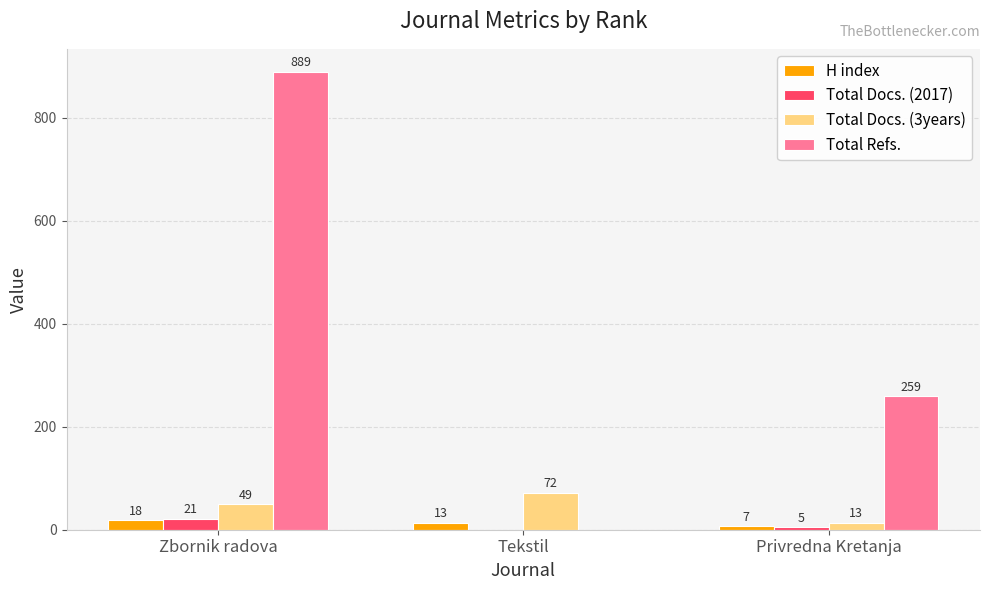

What is the approximate value of Total Docs. (2017) at Zbornik radova?

21